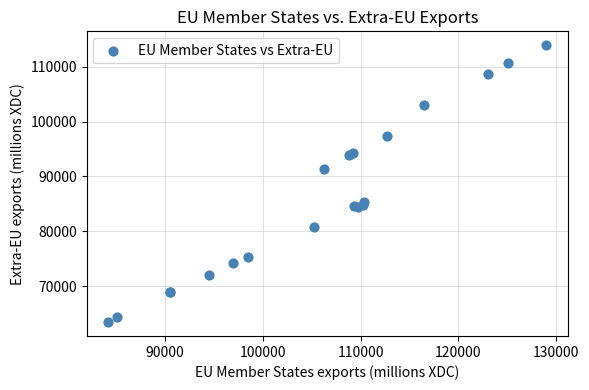

What Y value in the scatter plot is closest to 88675?

91323